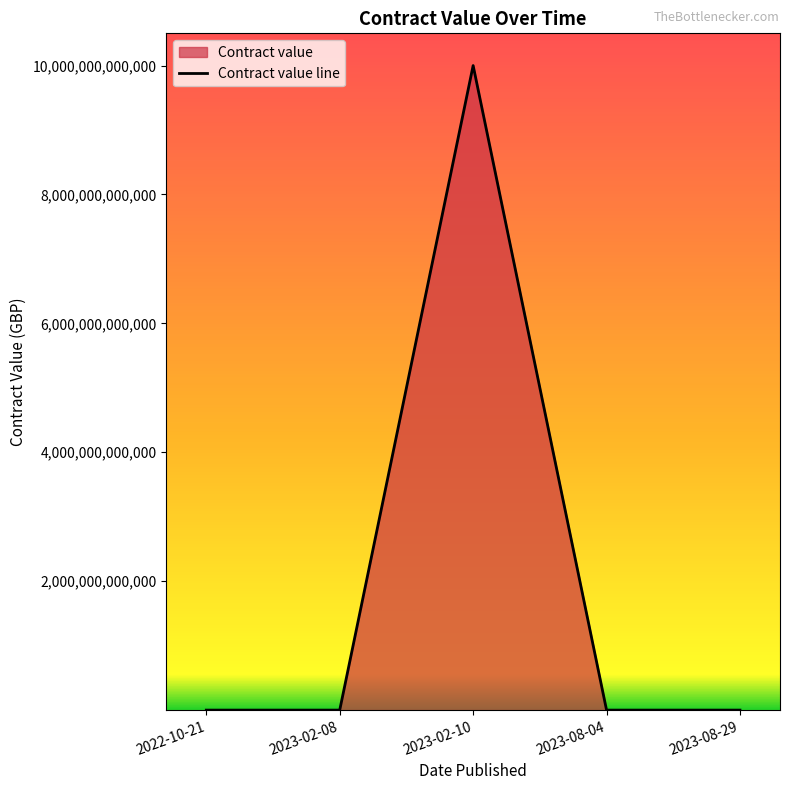

Which has a higher value, 2023-02-08 or 2023-02-10?

2023-02-10